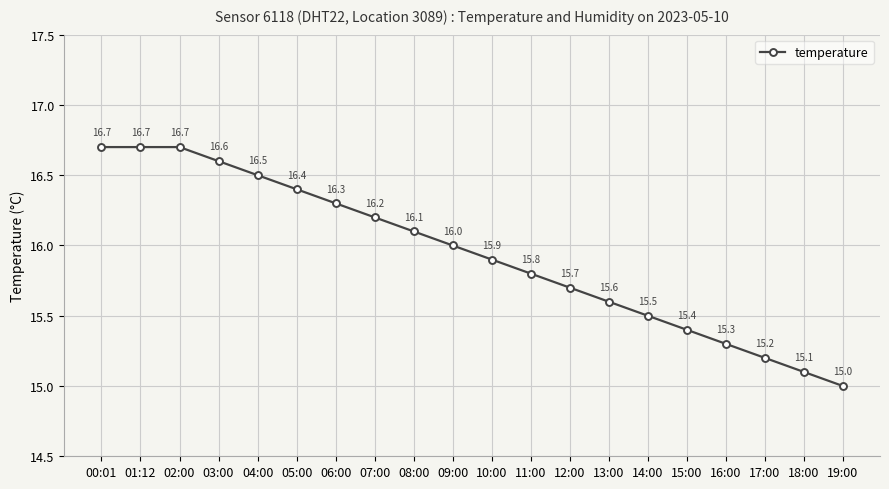

What is the difference between the maximum and minimum values?

1.7